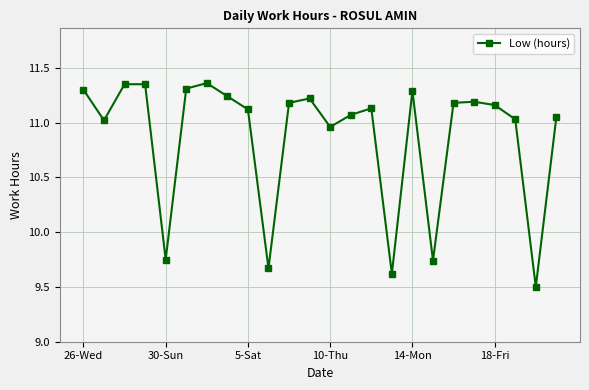

What is the minimum value shown in the chart?

9.5